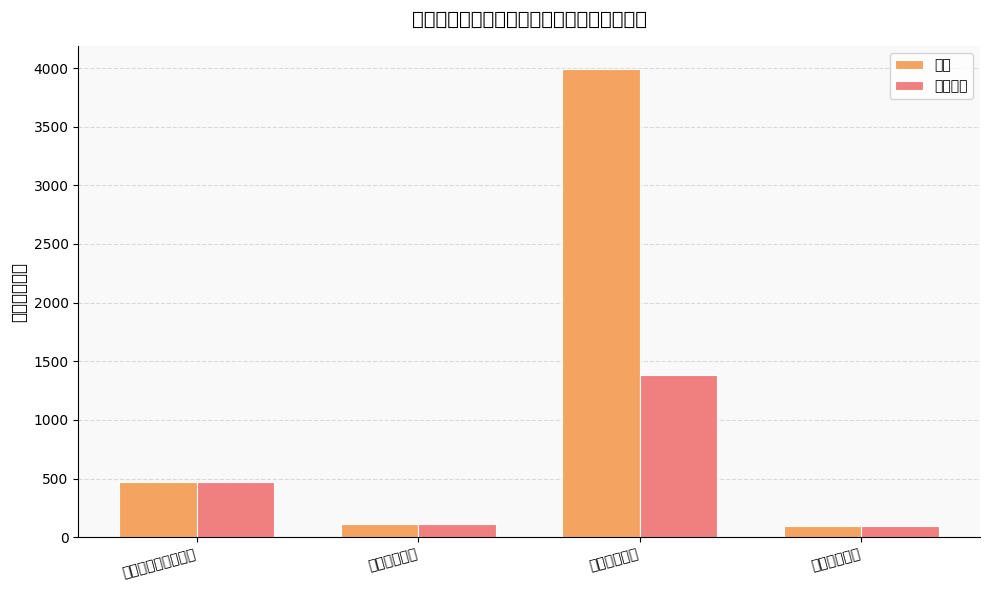

Which series has the widest spread of values?

总计